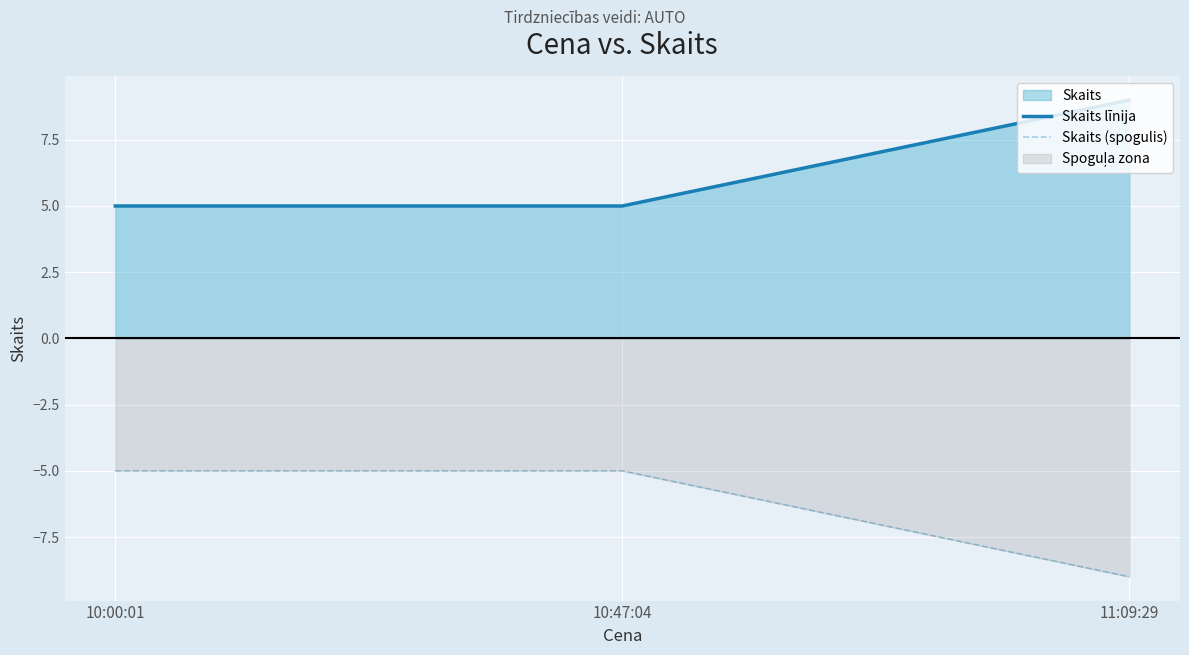

Does the chart display data point markers on the line(s)?

No